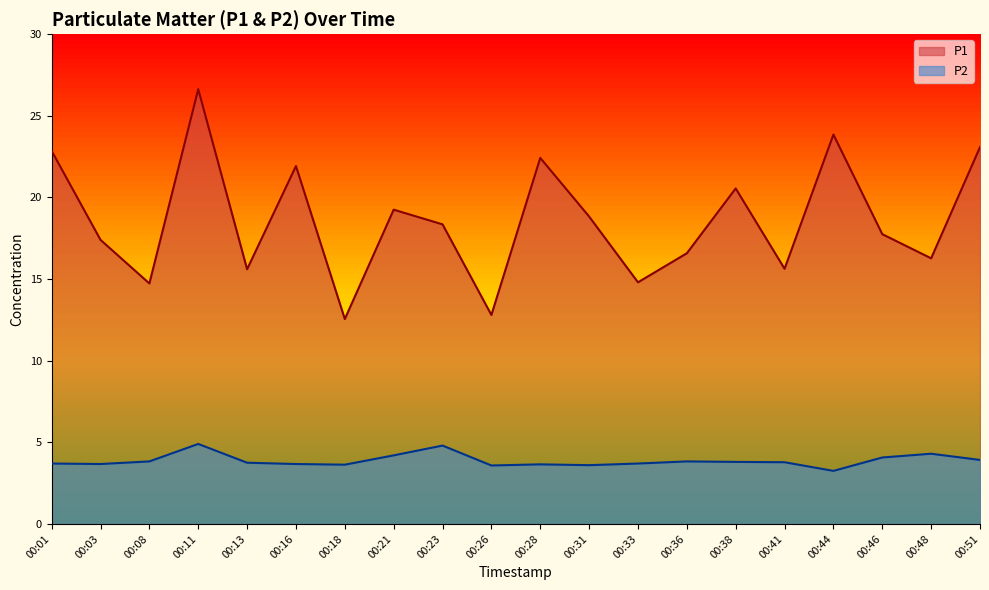

Which series has the largest total across all categories?

P1